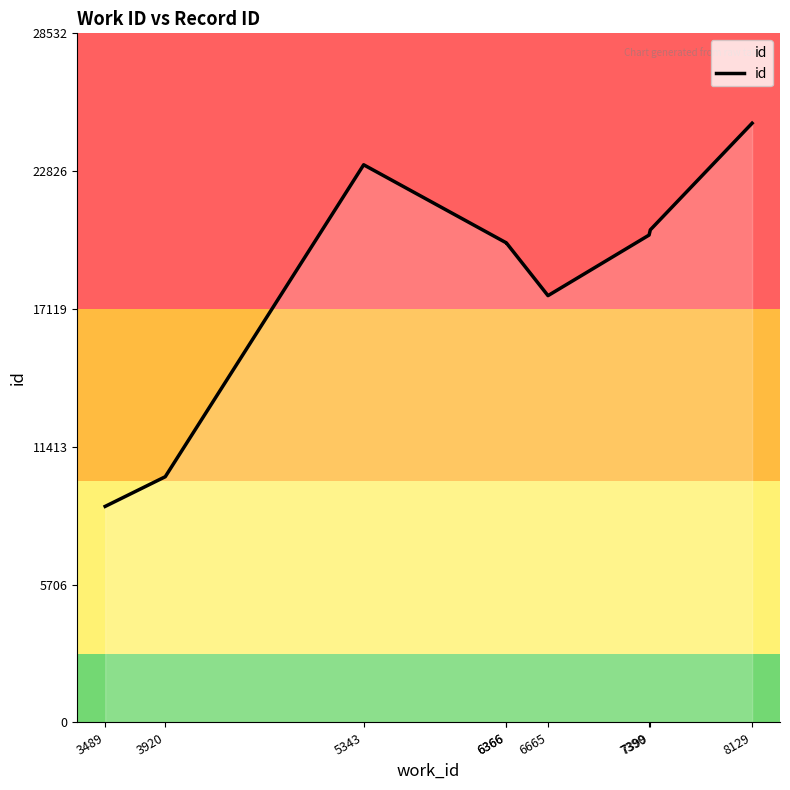

Is it true that the value at 5343 is 38835?

False